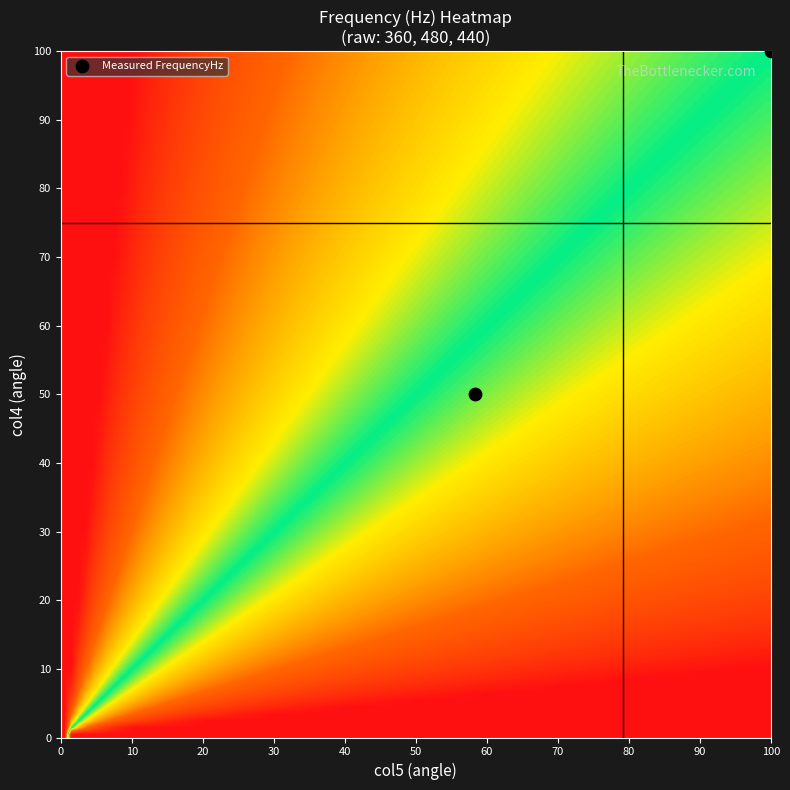

What is the average Y value?

75